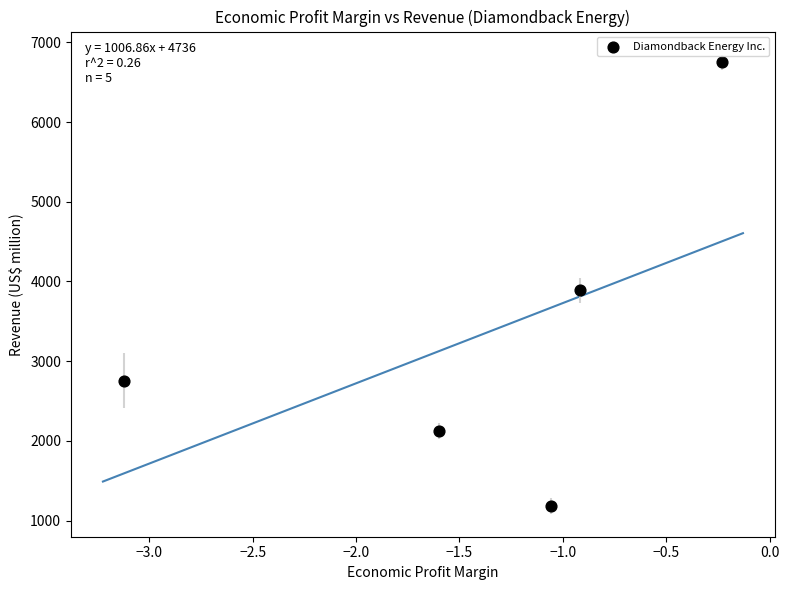

What Y value in the scatter plot is closest to 3966?

3887